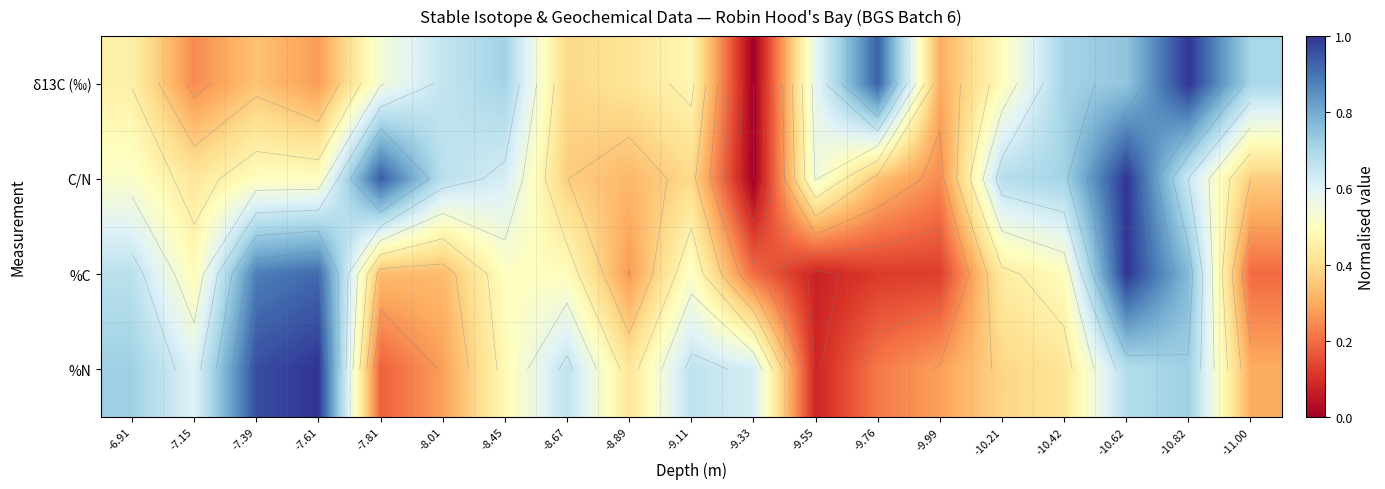

What is the spread (max minus min) of values at -7.61?

0.7